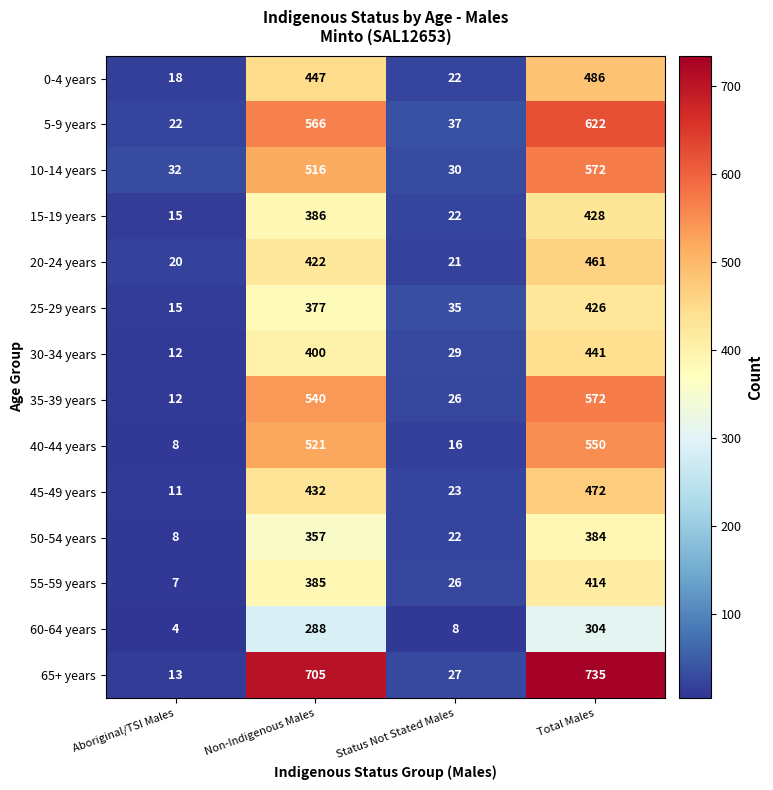

What is the spread (max minus min) of values at Non-Indigenous Males?

417